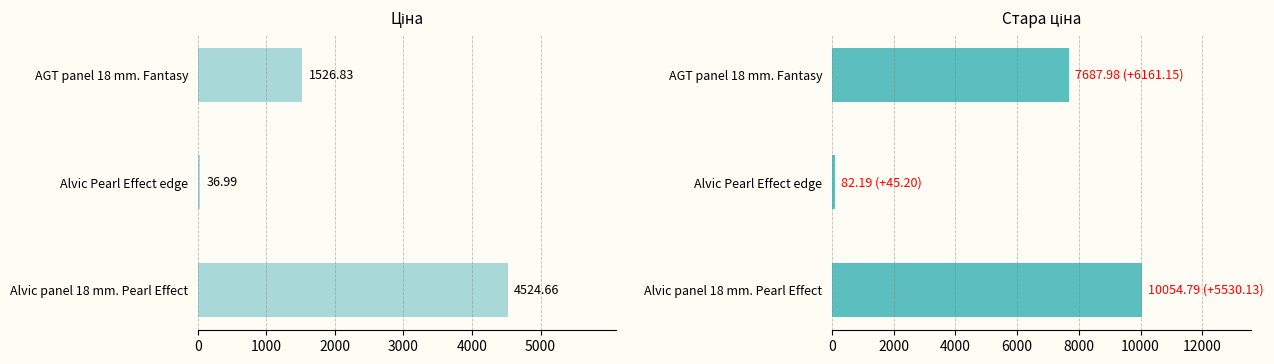

Rank the series at Alvic panel 18 mm. Pearl Effect from highest to lowest value.

Стара ціна, Ціна